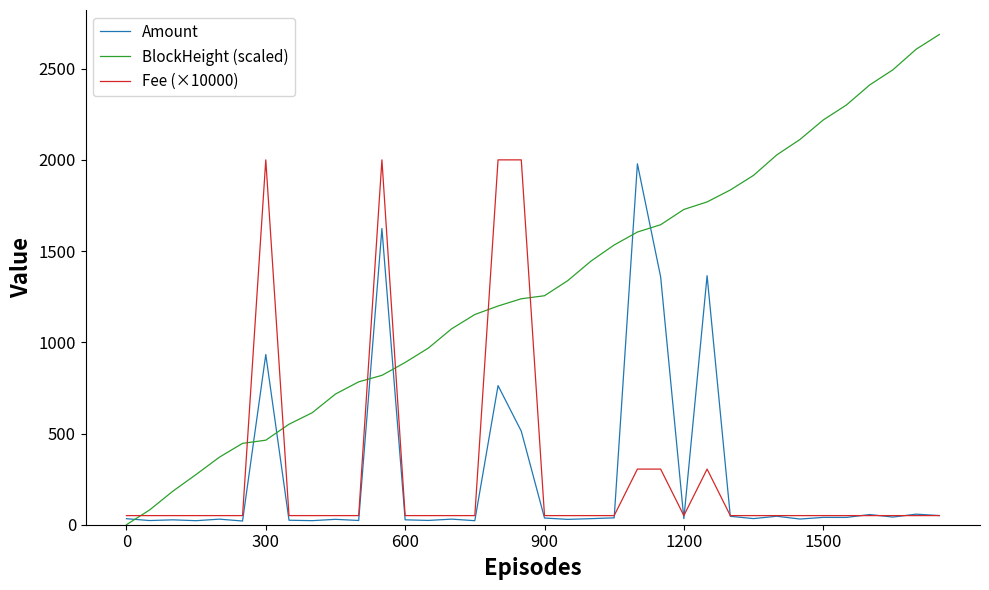

True or false: Fee (×10000) and BlockHeight (scaled) cross at least once.

True